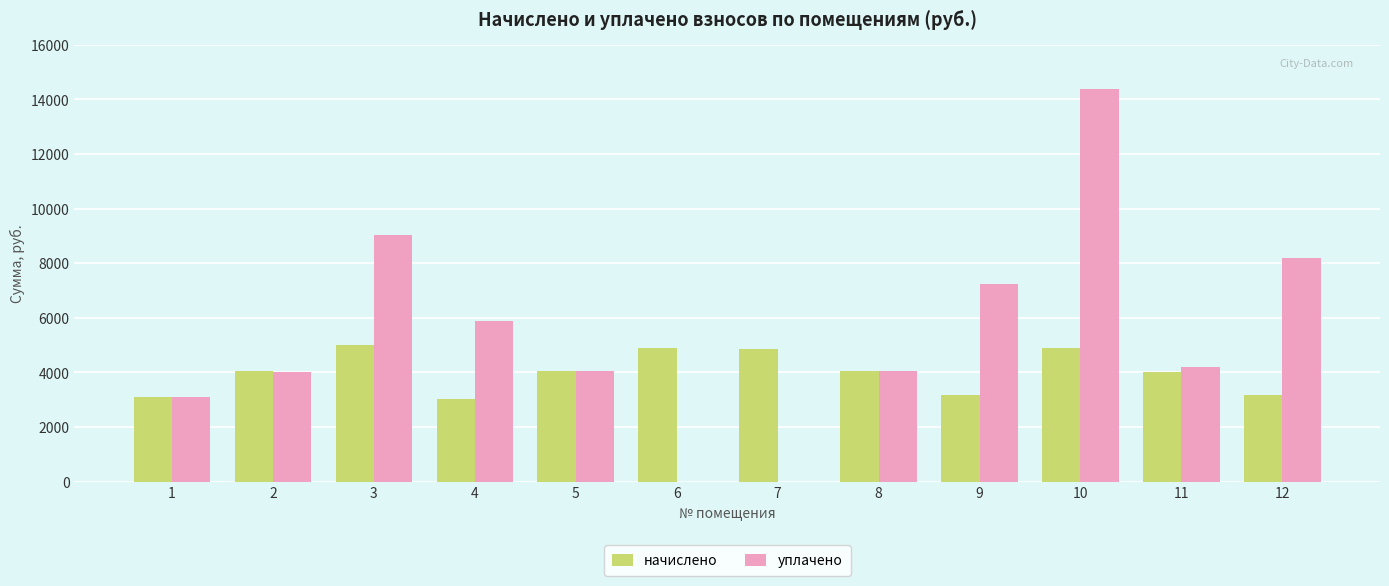

What are all the series names shown in the legend?

начислено, уплачено